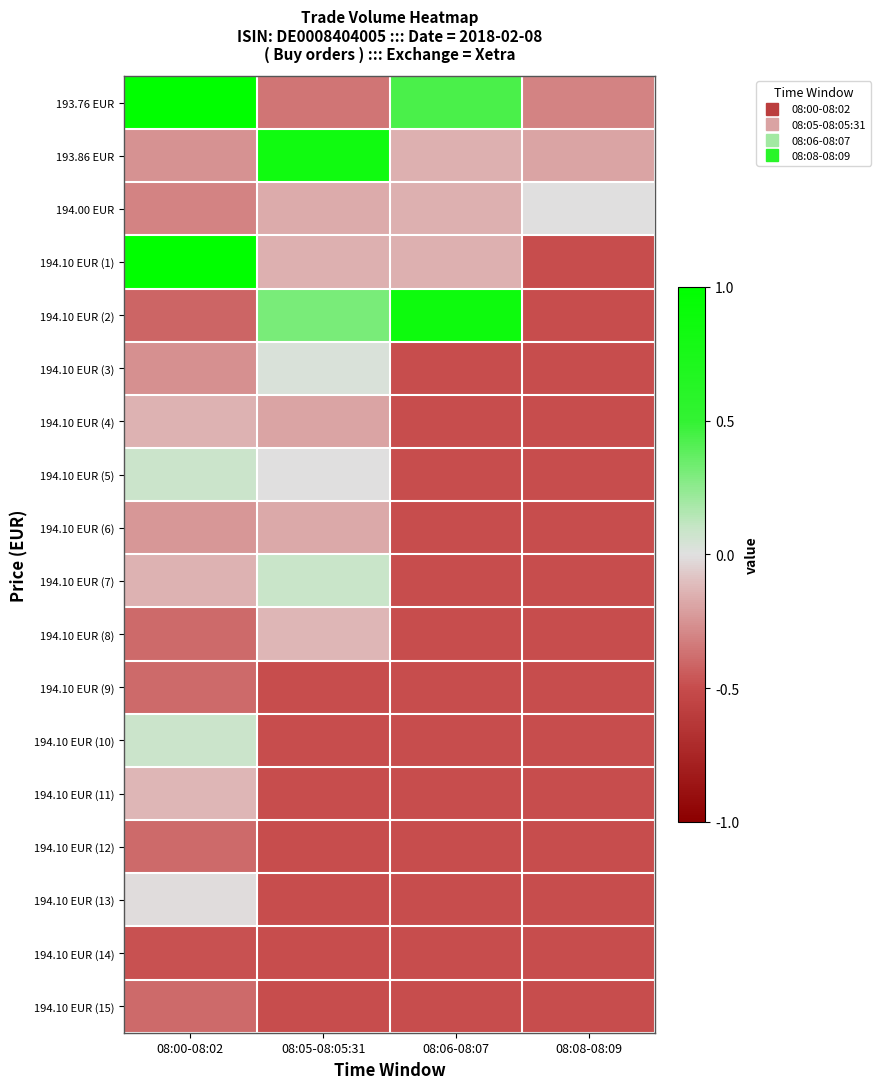

Reading left to right, what are all the values shown in this chart?

193.76 EUR: 08:00-08:02=1.0	08:05-08:05:31=-0.4	08:06-08:07=0.4	08:08-08:09=-0.3
193.86 EUR: 08:00-08:02=-0.3	08:05-08:05:31=0.8	08:06-08:07=-0.1	08:08-08:09=-0.2
194.00 EUR: 08:00-08:02=-0.3	08:05-08:05:31=-0.2	08:06-08:07=-0.1	08:08-08:09=-0.0
194.10 EUR (1): 08:00-08:02=1.0	08:05-08:05:31=-0.1	08:06-08:07=-0.1	08:08-08:09=-0.5
194.10 EUR (2): 08:00-08:02=-0.4	08:05-08:05:31=0.3	08:06-08:07=0.9	08:08-08:09=-0.5
194.10 EUR (3): 08:00-08:02=-0.3	08:05-08:05:31=0.0	08:06-08:07=-0.5	08:08-08:09=-0.5
194.10 EUR (4): 08:00-08:02=-0.1	08:05-08:05:31=-0.2	08:06-08:07=-0.5	08:08-08:09=-0.5
194.10 EUR (5): 08:00-08:02=0.1	08:05-08:05:31=-0.0	08:06-08:07=-0.5	08:08-08:09=-0.5
194.10 EUR (6): 08:00-08:02=-0.2	08:05-08:05:31=-0.2	08:06-08:07=-0.5	08:08-08:09=-0.5
194.10 EUR (7): 08:00-08:02=-0.1	08:05-08:05:31=0.1	08:06-08:07=-0.5	08:08-08:09=-0.5
194.10 EUR (8): 08:00-08:02=-0.4	08:05-08:05:31=-0.1	08:06-08:07=-0.5	08:08-08:09=-0.5
194.10 EUR (9): 08:00-08:02=-0.4	08:05-08:05:31=-0.5	08:06-08:07=-0.5	08:08-08:09=-0.5
194.10 EUR (10): 08:00-08:02=0.1	08:05-08:05:31=-0.5	08:06-08:07=-0.5	08:08-08:09=-0.5
194.10 EUR (11): 08:00-08:02=-0.1	08:05-08:05:31=-0.5	08:06-08:07=-0.5	08:08-08:09=-0.5
194.10 EUR (12): 08:00-08:02=-0.4	08:05-08:05:31=-0.5	08:06-08:07=-0.5	08:08-08:09=-0.5
194.10 EUR (13): 08:00-08:02=-0.0	08:05-08:05:31=-0.5	08:06-08:07=-0.5	08:08-08:09=-0.5
194.10 EUR (14): 08:00-08:02=-0.5	08:05-08:05:31=-0.5	08:06-08:07=-0.5	08:08-08:09=-0.5
194.10 EUR (15): 08:00-08:02=-0.4	08:05-08:05:31=-0.5	08:06-08:07=-0.5	08:08-08:09=-0.5